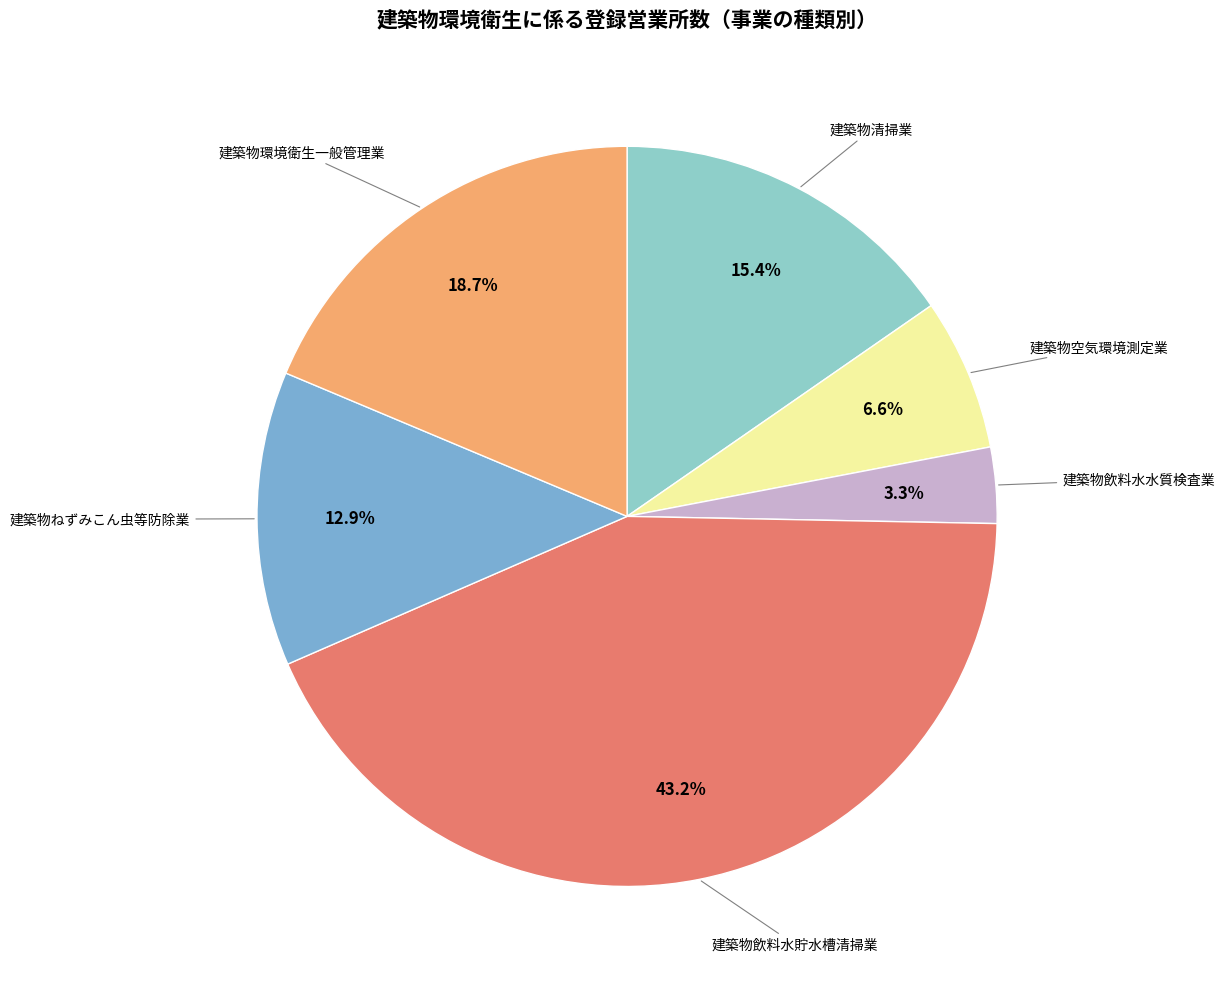

To the nearest percent, what is the difference between the largest and smallest slice percentages?

40%